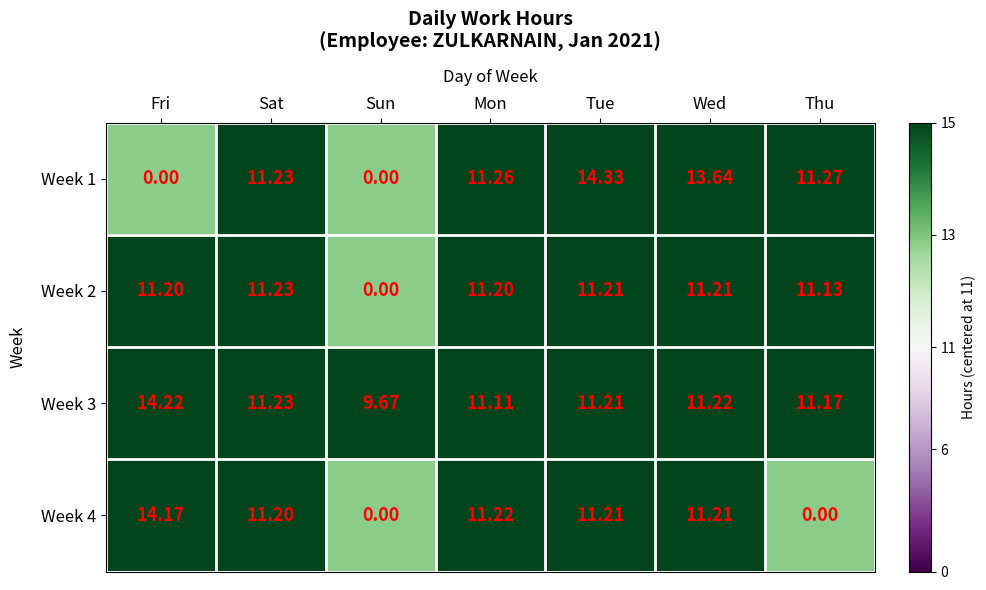

Which category has the highest value in the Week 2 series?

Sat